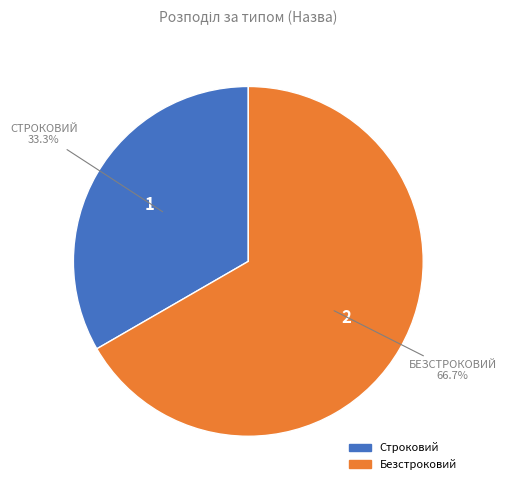

How many slices are in this pie chart?

2